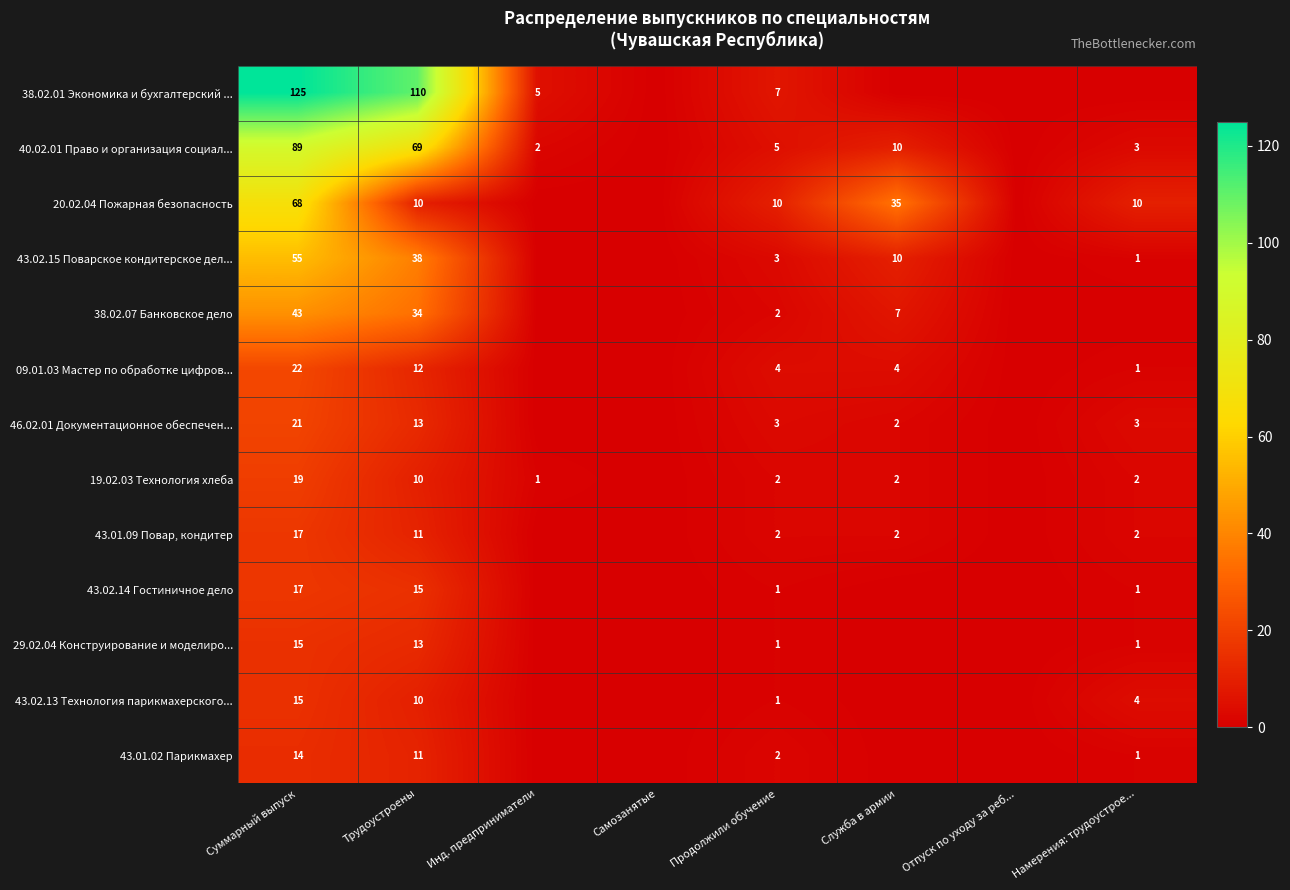

What is the sum of the 19.02.03 Технология хлеба values at Инд. предприниматели and Намерения: трудоустрое...?

3